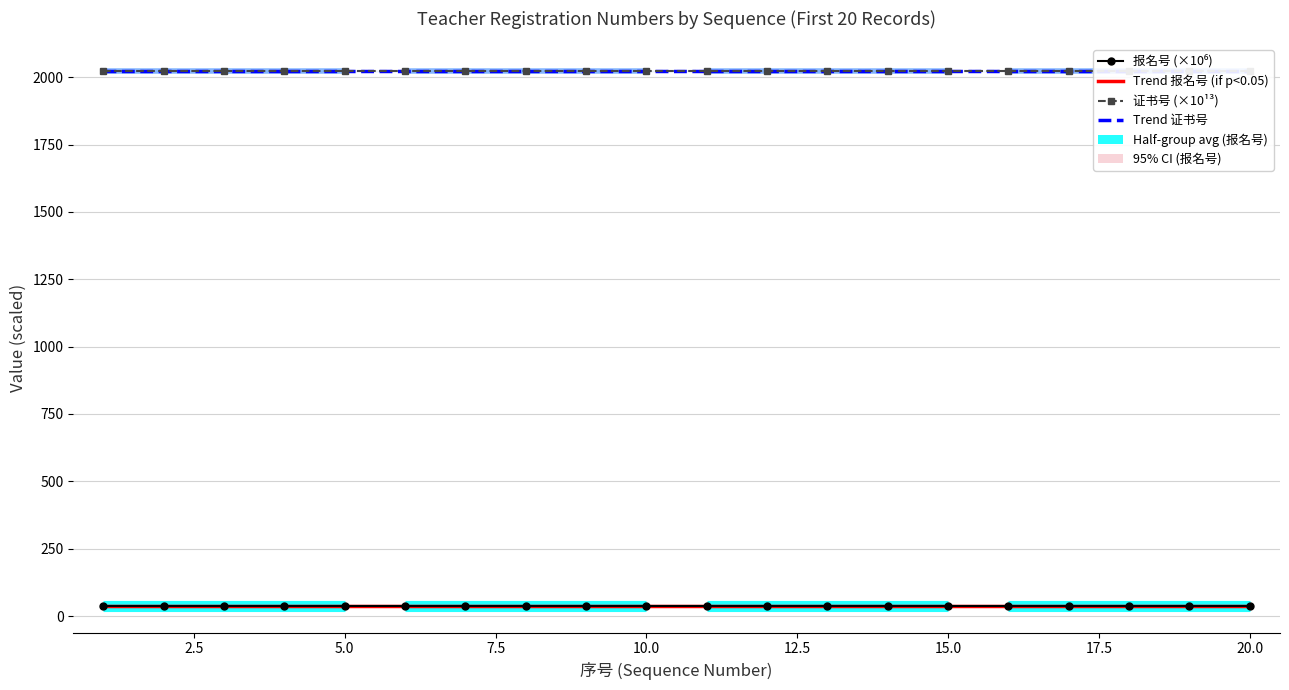

Count the number of categories in the chart.

20